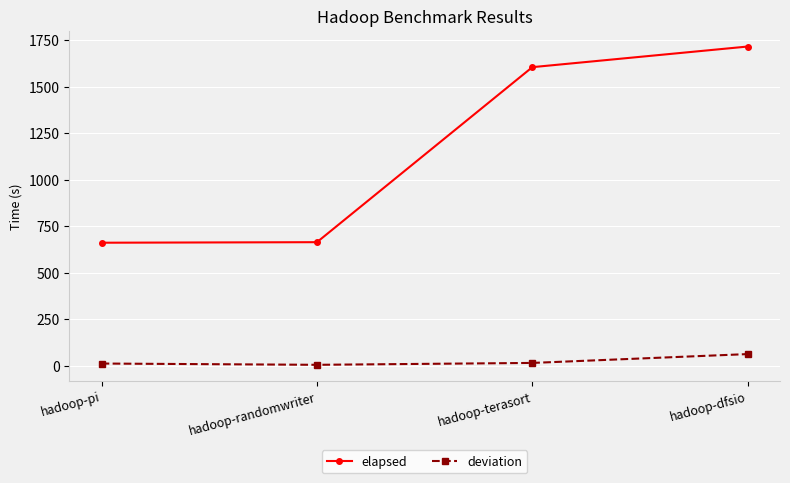

True or false: deviation and elapsed intersect in this chart.

False